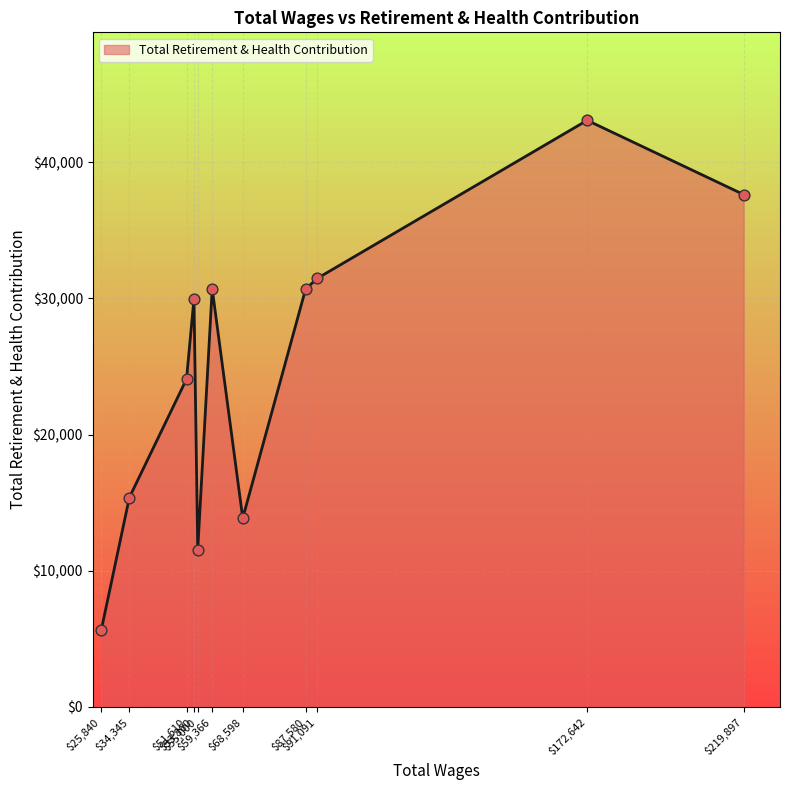

What is the maximum value shown in the chart?

43082